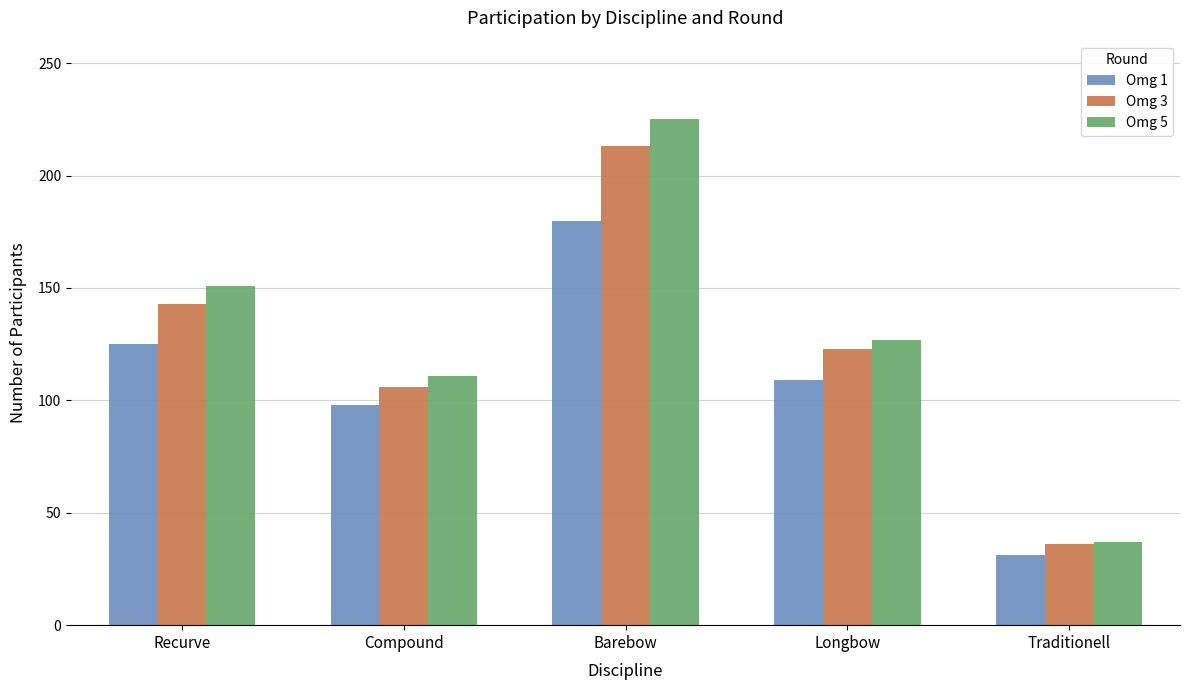

Which series has the widest spread of values?

Omg 5